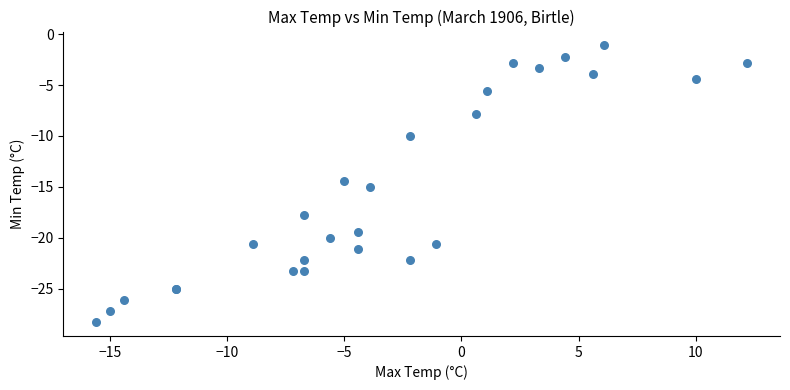

What Y value in the scatter plot is closest to -14?

-14.4